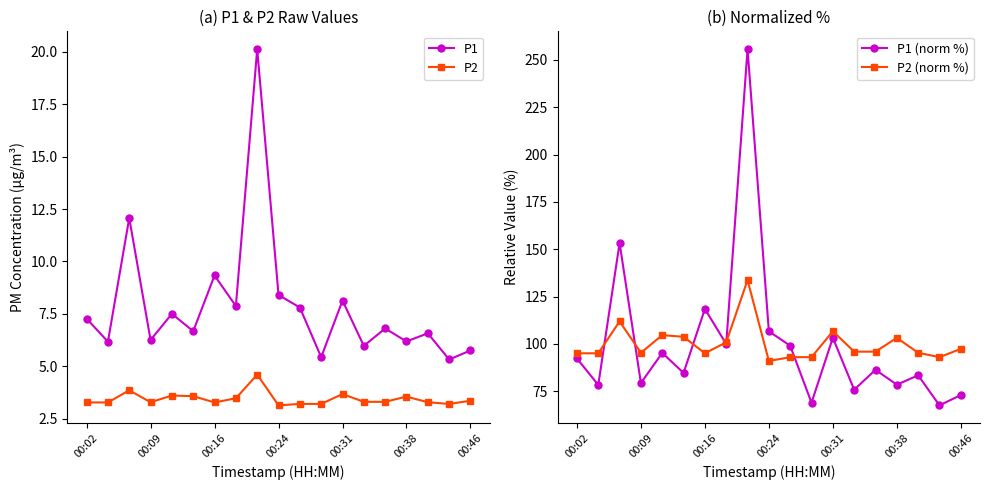

Rank the series by their maximum value, from lowest to highest.

P2, P1, P2 (norm %), P1 (norm %)